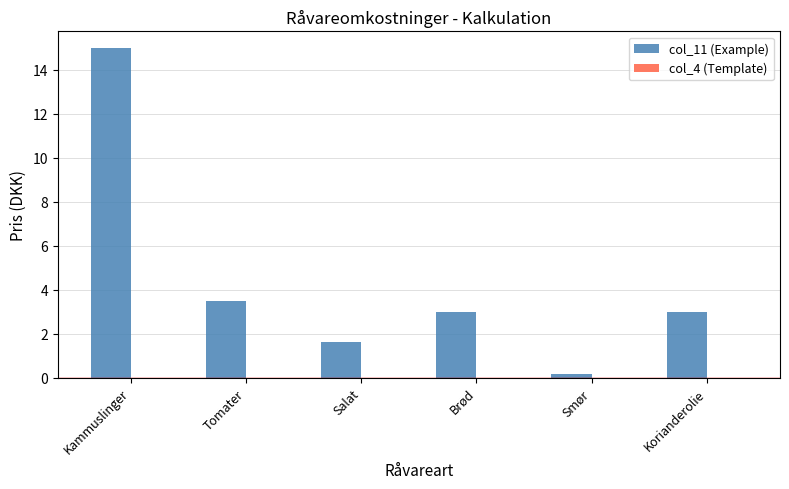

What is the value of the 1st bar from the left?

15.0